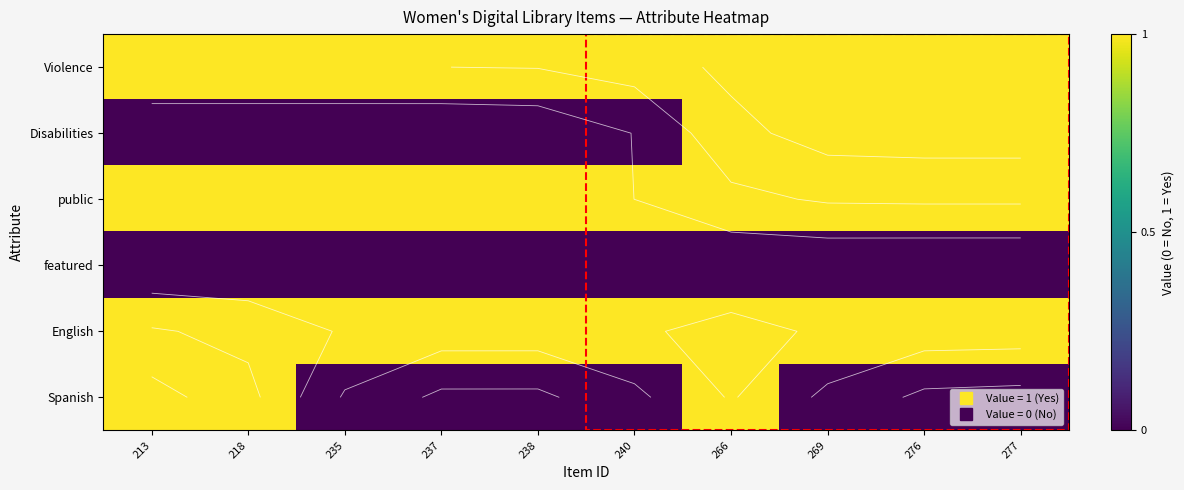

At how many categories does at least one series exceed 0?

10